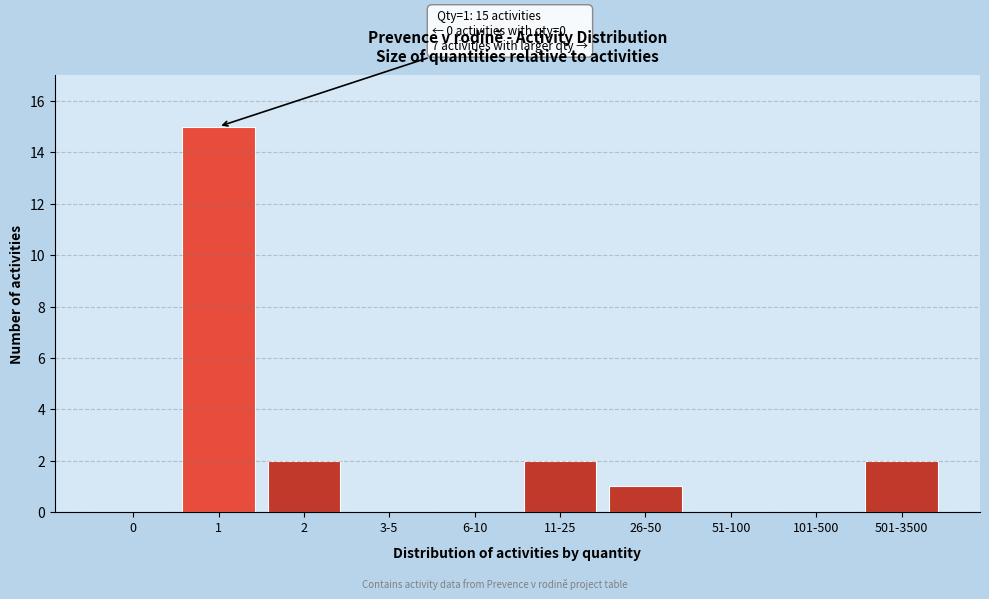

Reading left to right, transcribe all the data shown in this chart.

0=0	1=15	2=2	3-5=0	6-10=0	11-25=2	26-50=1	51-100=0	101-500=0	501-3500=2